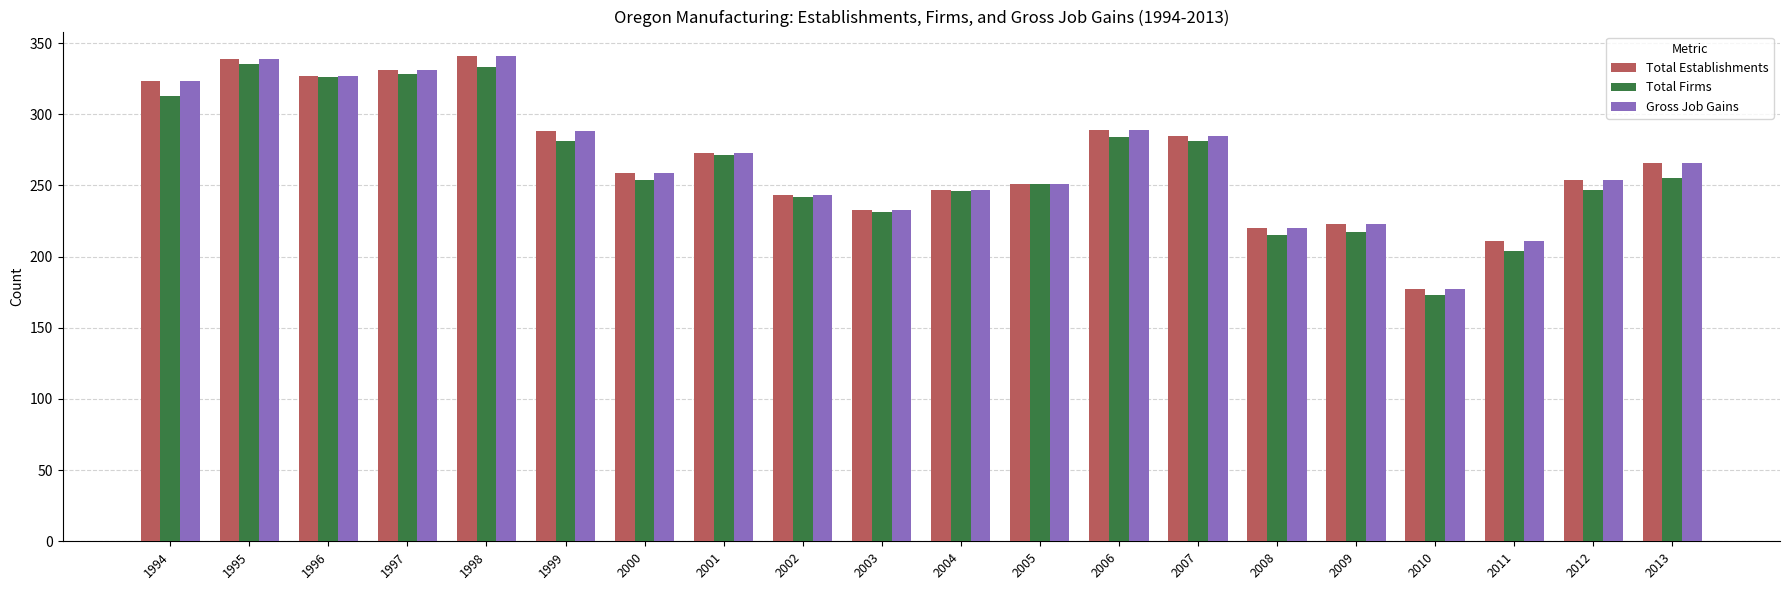

At which label is Total Establishments closest to 259?

2000